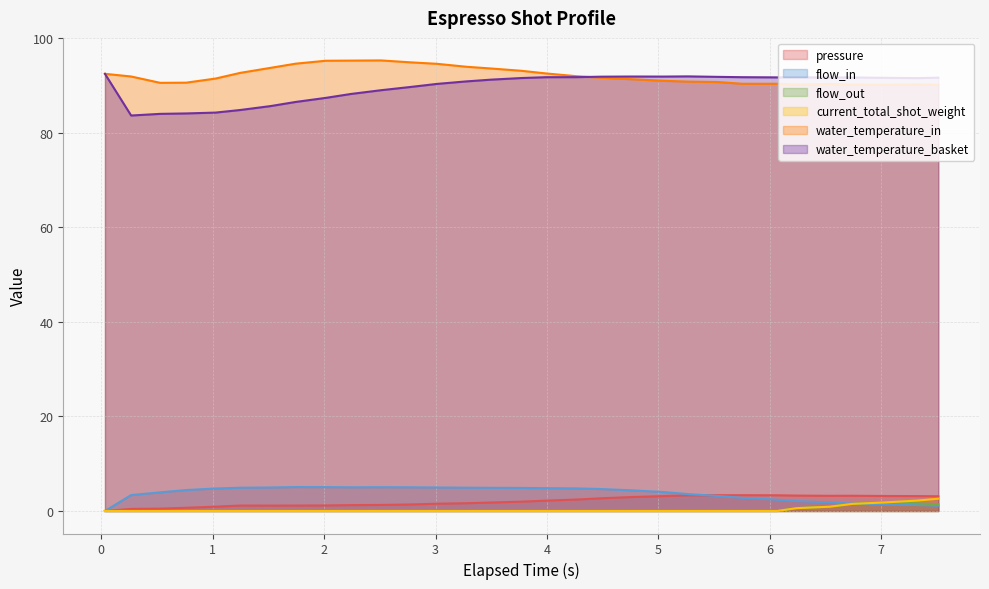

Which series has the widest spread of values?

water_temperature_basket